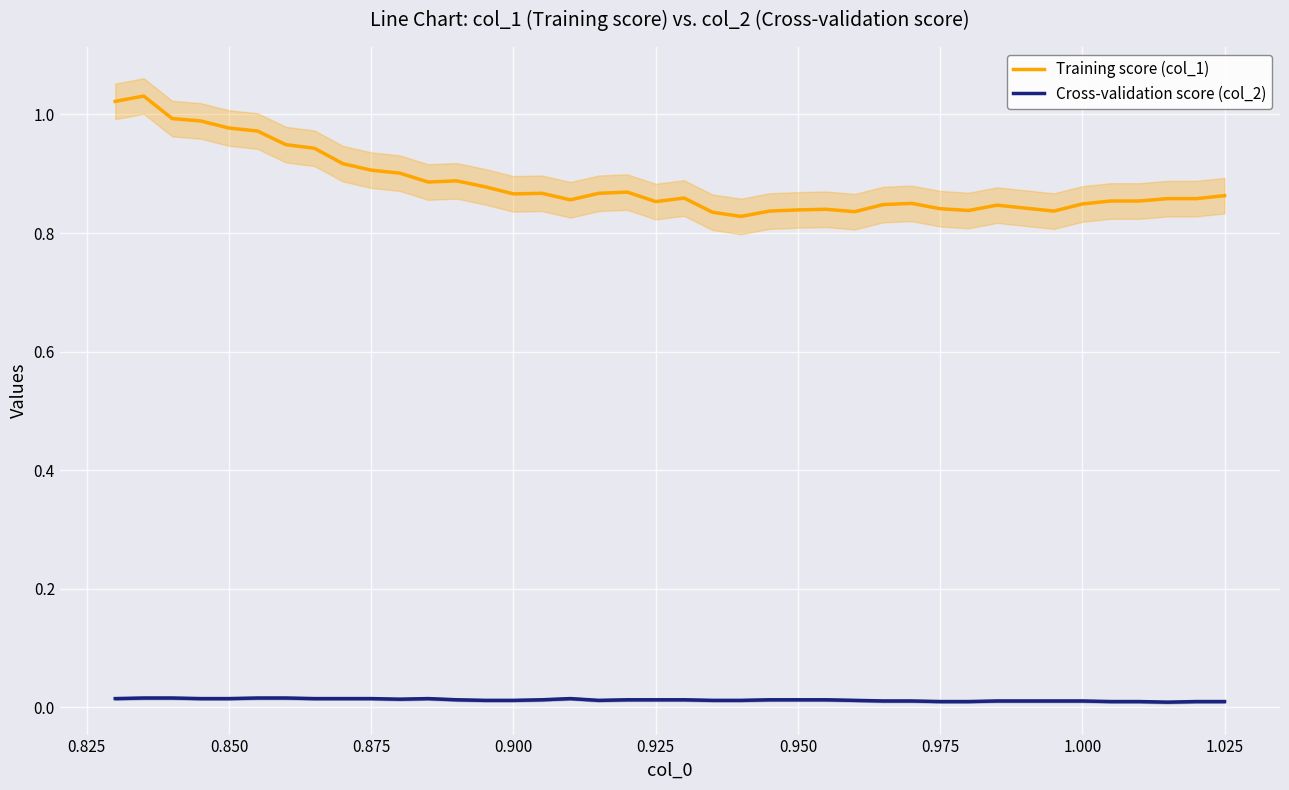

What is the maximum value shown in the chart?

1.0